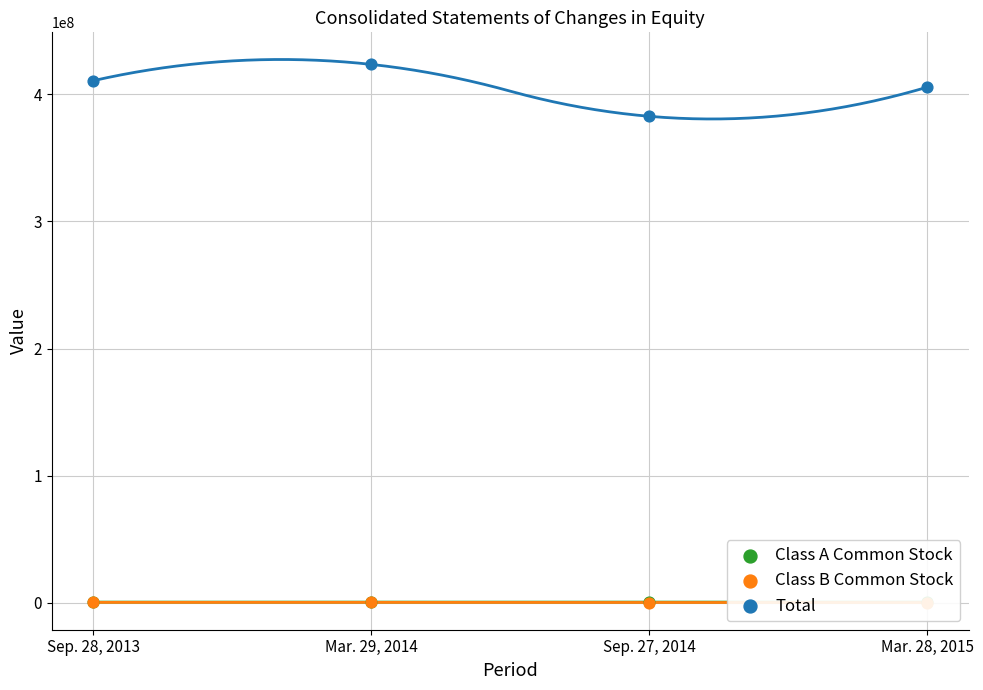

At which category is the sum across all series the highest?

Mar. 29, 2014